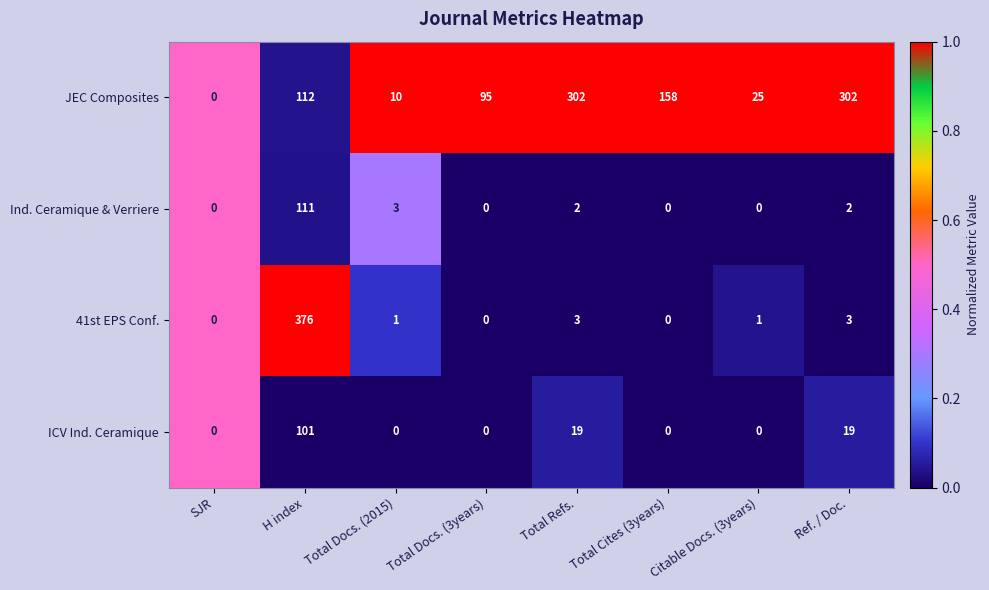

Where is Ind. Ceramique & Verriere nearest to the value 55?

Total Docs. (2015)